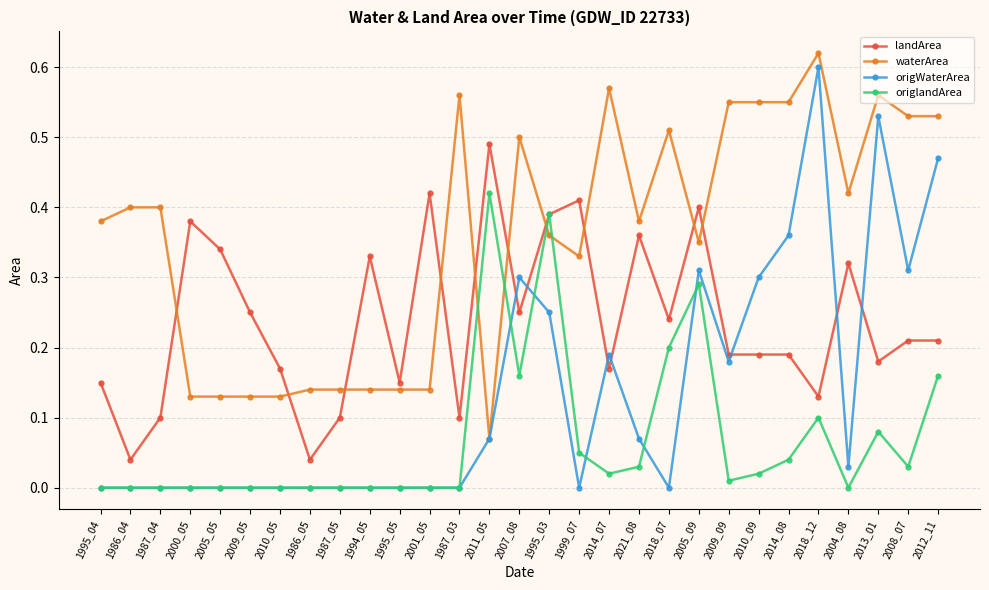

What are all the series names shown in the legend?

landArea, waterArea, origWaterArea, origlandArea